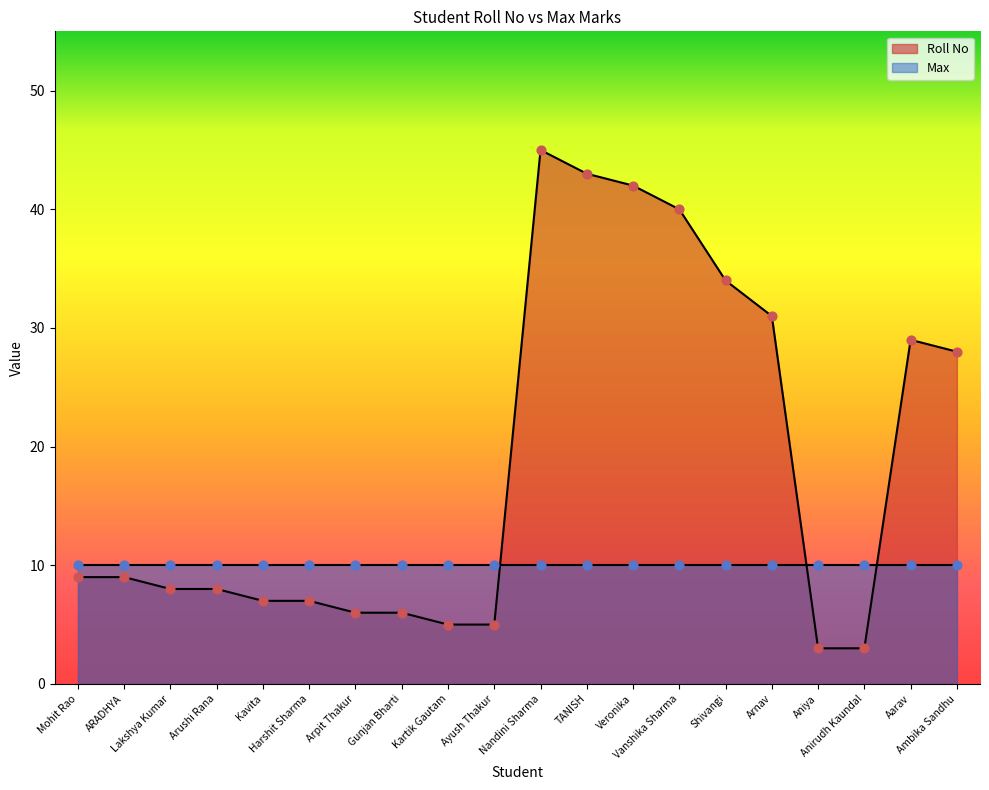

What is the change in value from Nandini Sharma to Ambika Sandhu?

-17